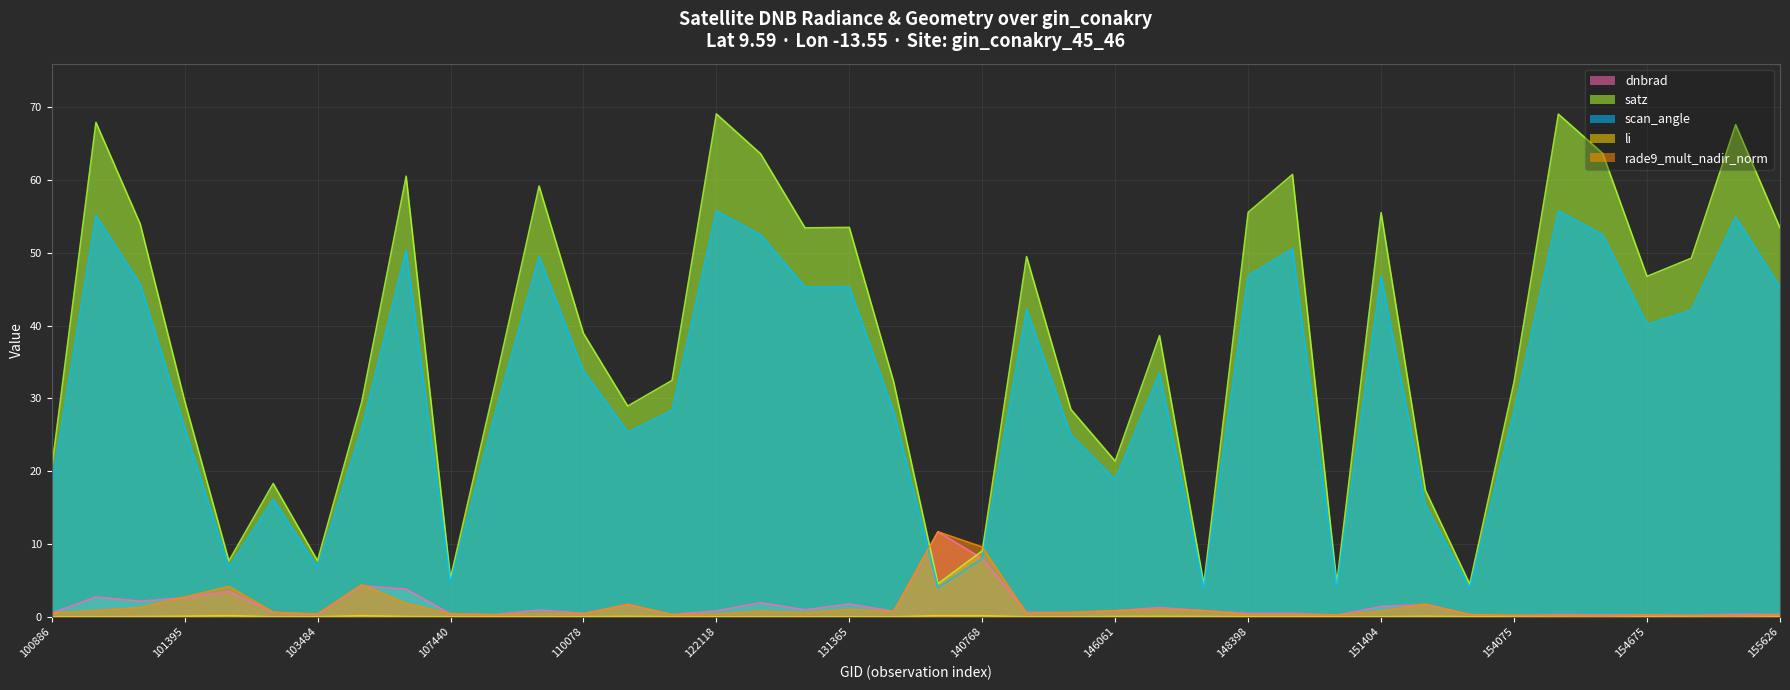

What is the difference between the satz values at 110078 and 150533?

21.8